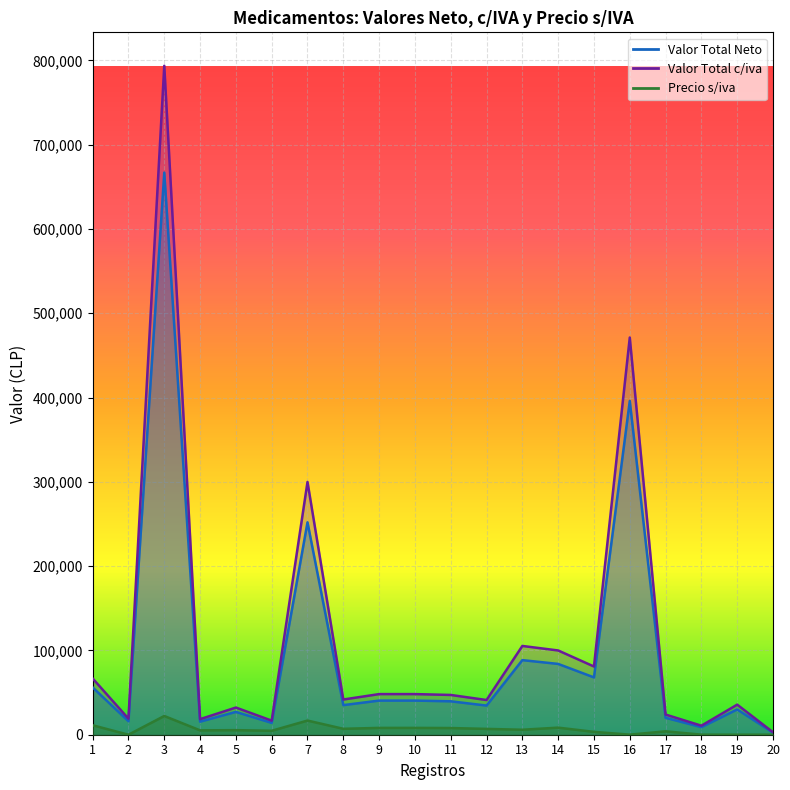

Is it true that Precio s/iva equals 4023 at 17?

True